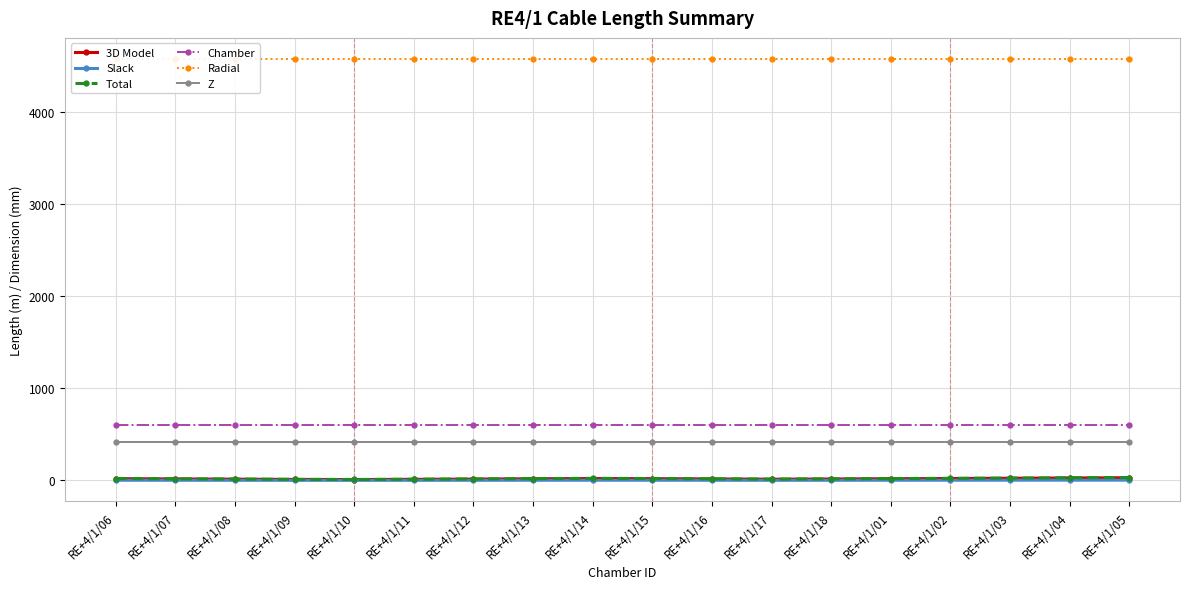

True or false: Radial and 3D Model cross at least once.

False